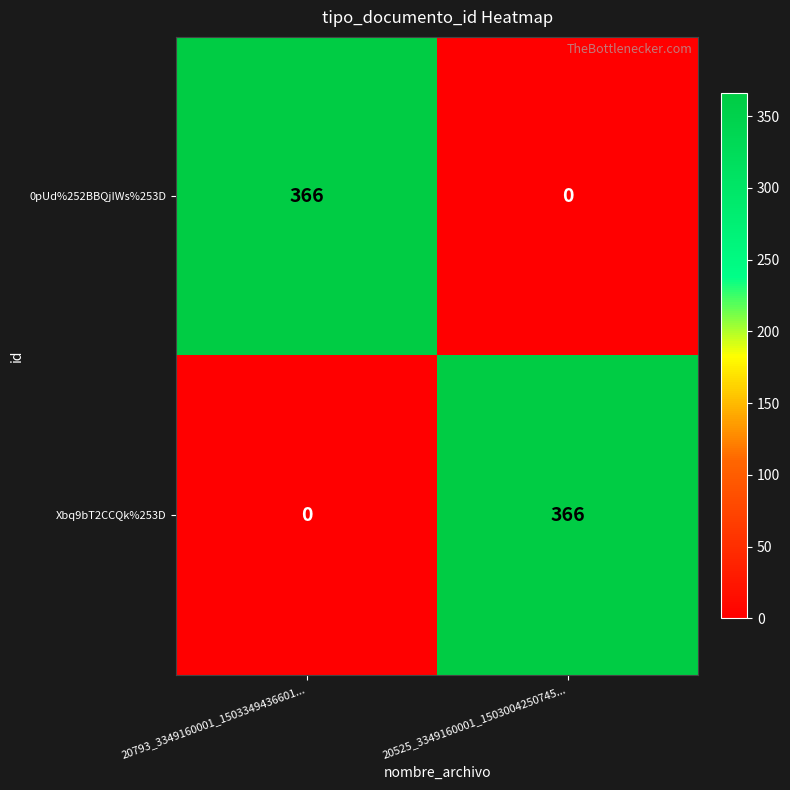

What is the average value of the 0pUd%252BBQjIWs%253D series?

183